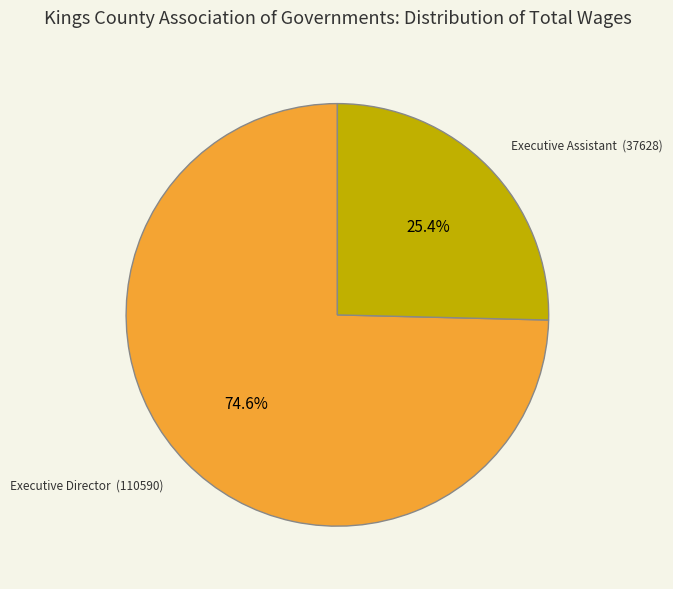

Is there a majority slice in this chart?

Yes